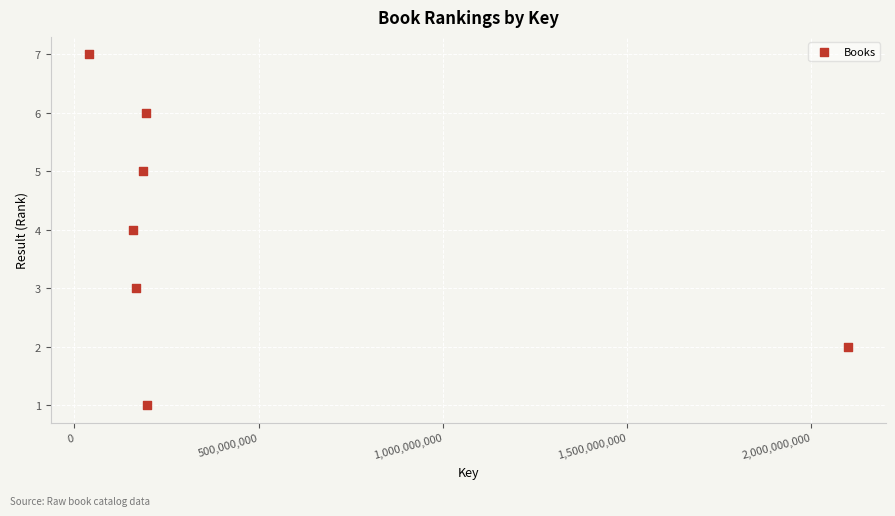

What is the average X value?

434249046